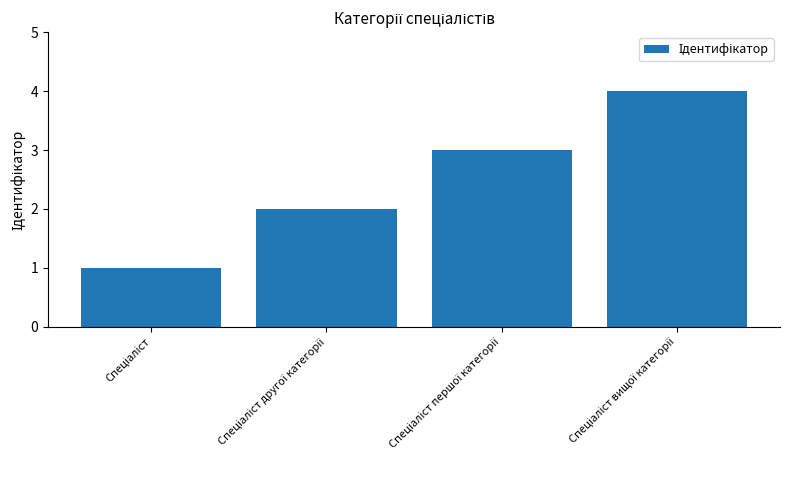

What is the difference between the maximum and minimum values?

3